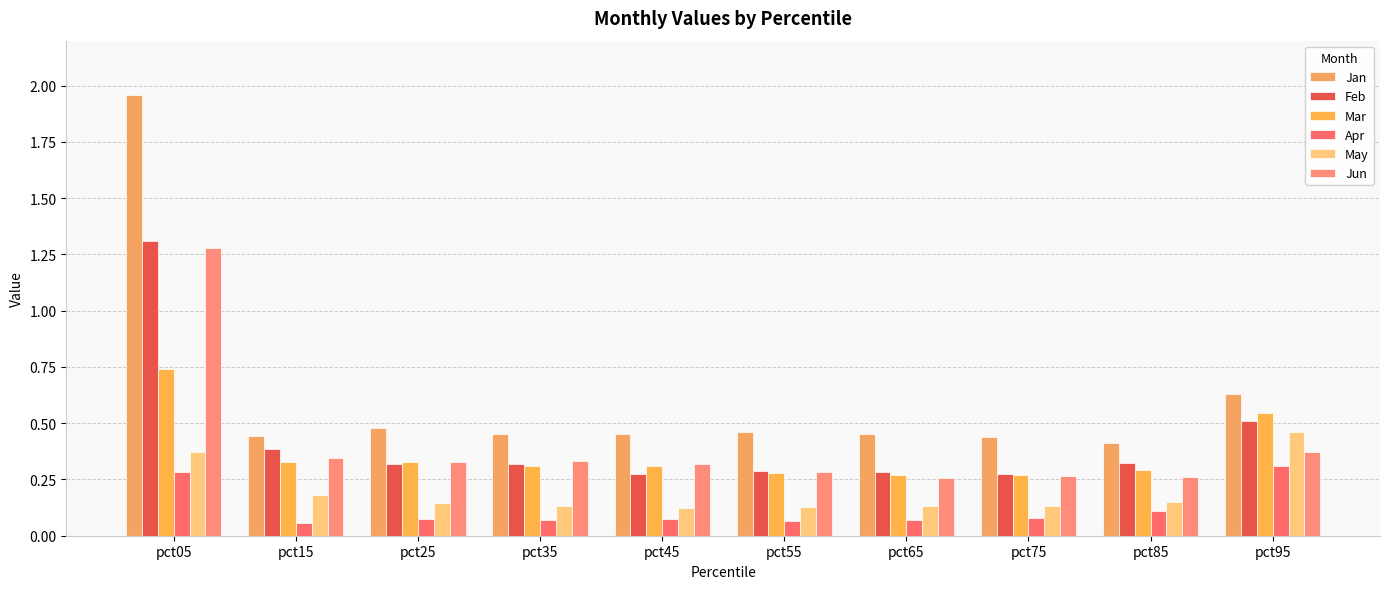

How many data points does each series have?

10